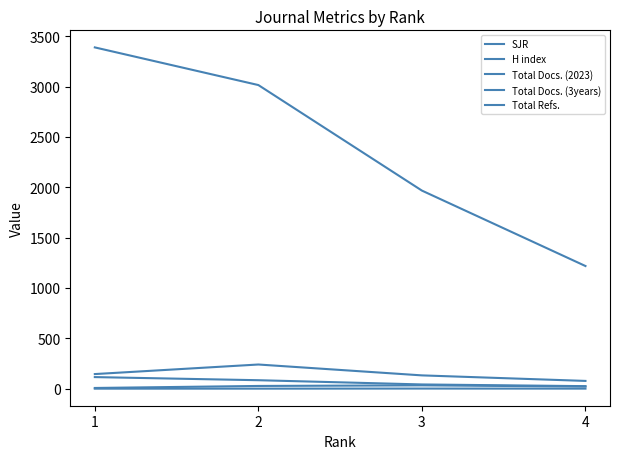

The value of Total Refs. at 3 is 3195.0. True or false?

False